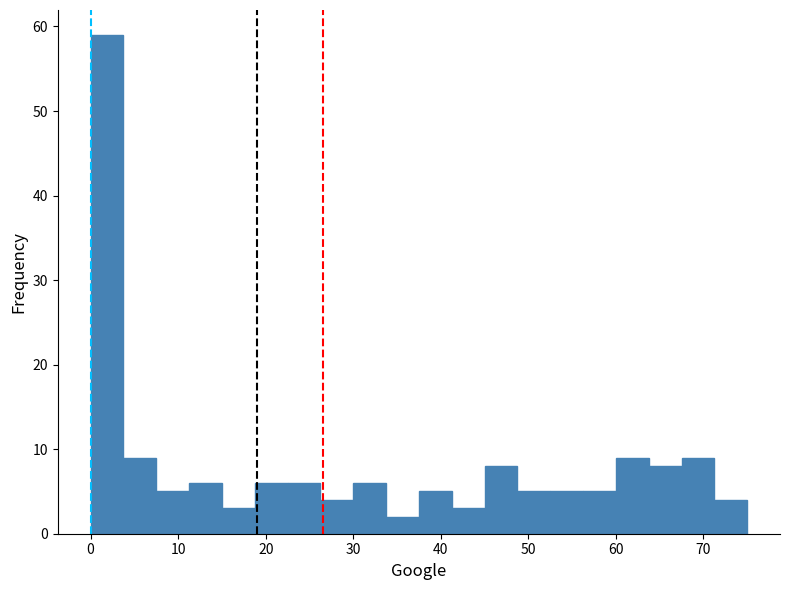

Read against the x-axis, roughly where is the centre of the tallest bar?

2